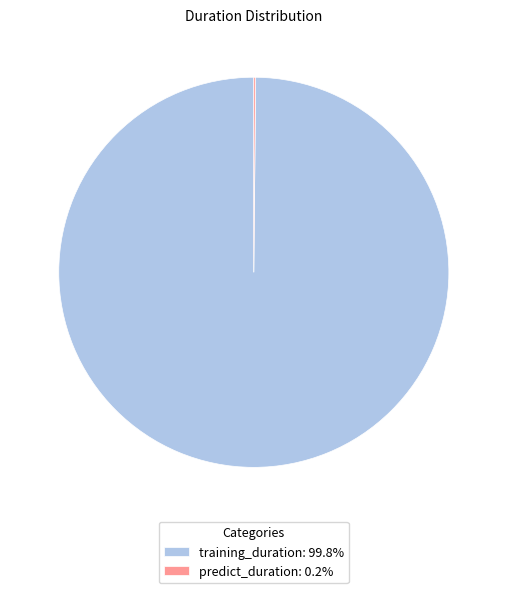

Is there any slice that represents more than half of the pie?

Yes